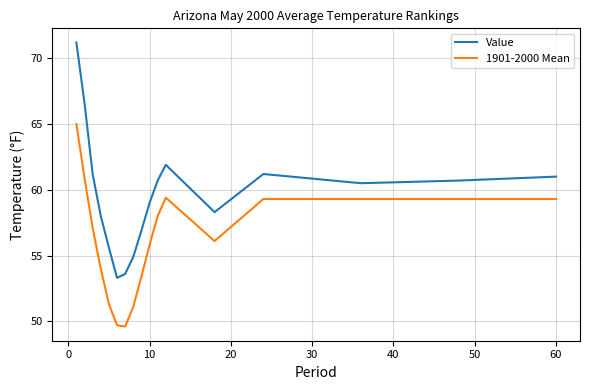

Rank the series by their average value, from lowest to highest.

1901-2000 Mean, Value